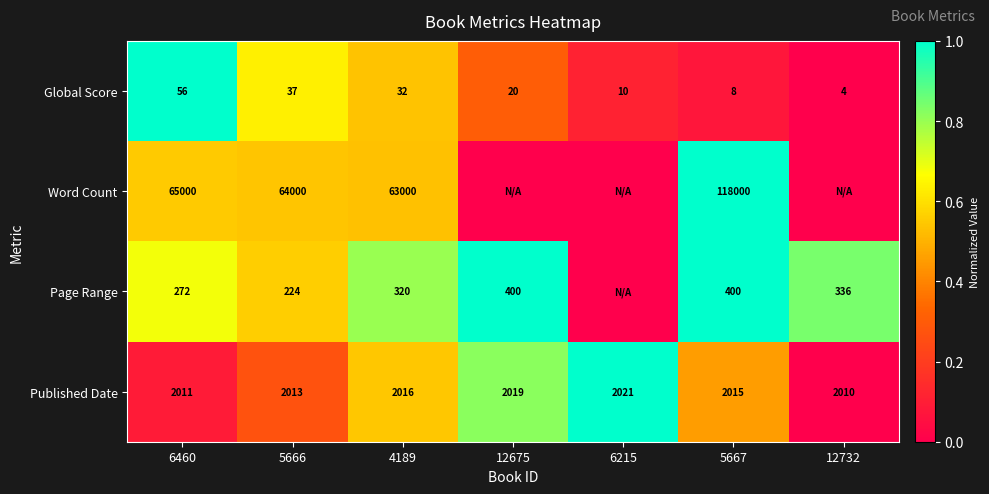

What is the total value across all series at 5666?

66274